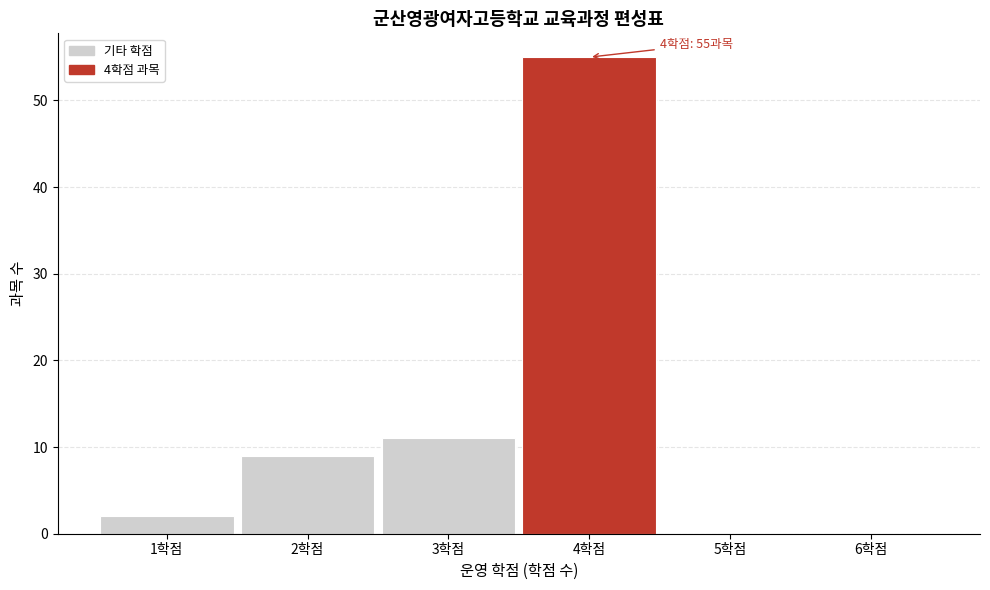

Which range on the x-axis has the tallest bar?

3.5 to 4.5